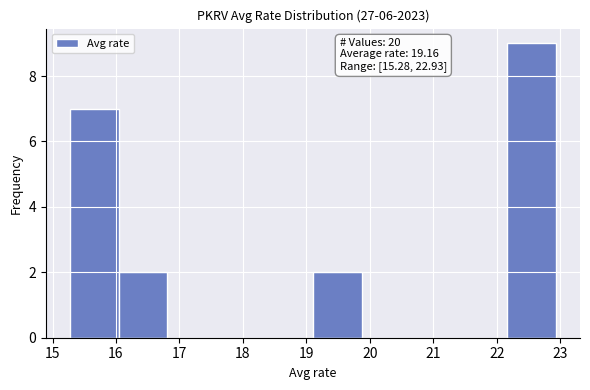

Over which range of the x-axis is the bar tallest?

22.2 to 22.9